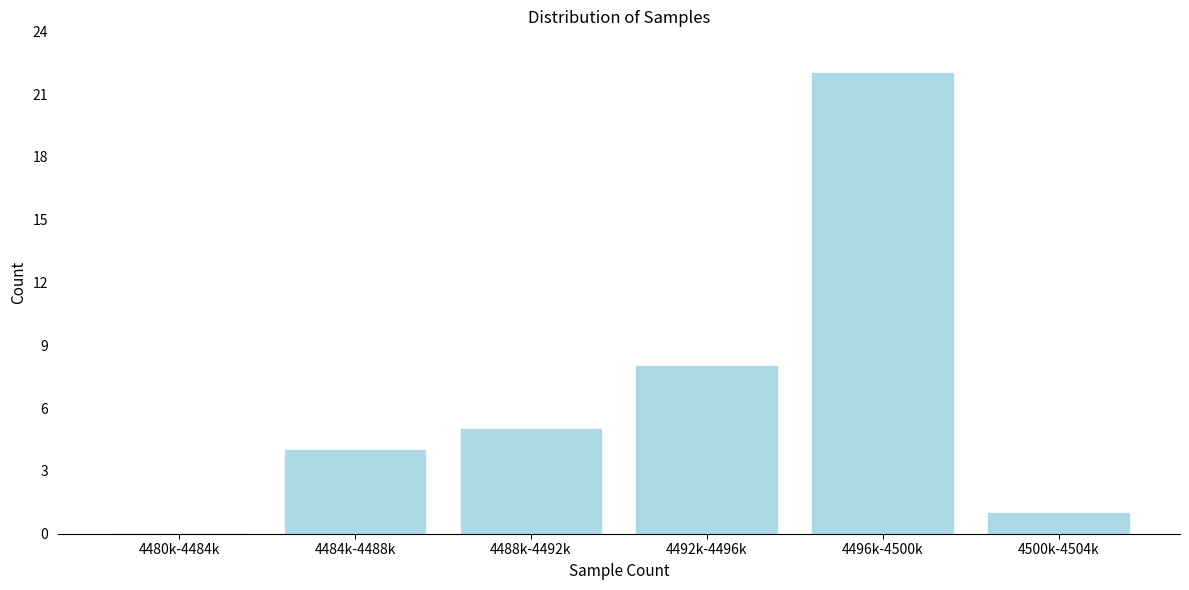

Reading right to left, list all the values displayed in this chart.

4500k-4504k=1	4496k-4500k=22	4492k-4496k=8	4488k-4492k=5	4484k-4488k=4	4480k-4484k=0